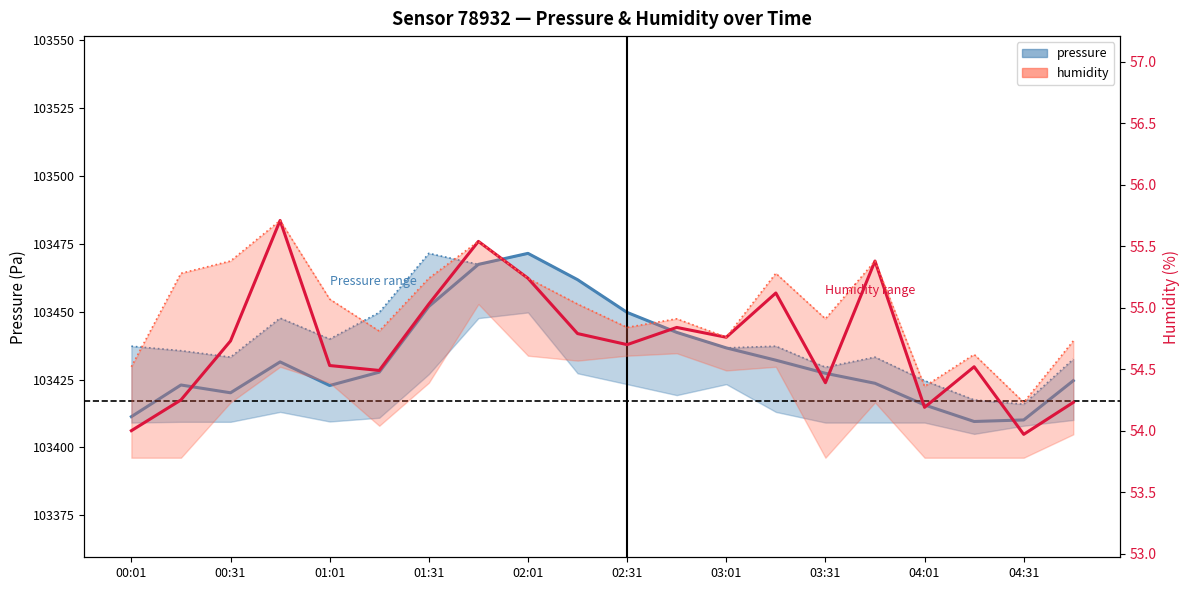

Which series has the widest spread of values?

pressure